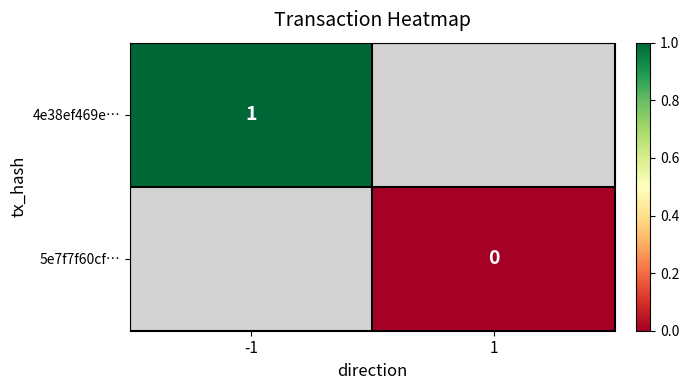

Which has a higher value, 1 or -1?

-1